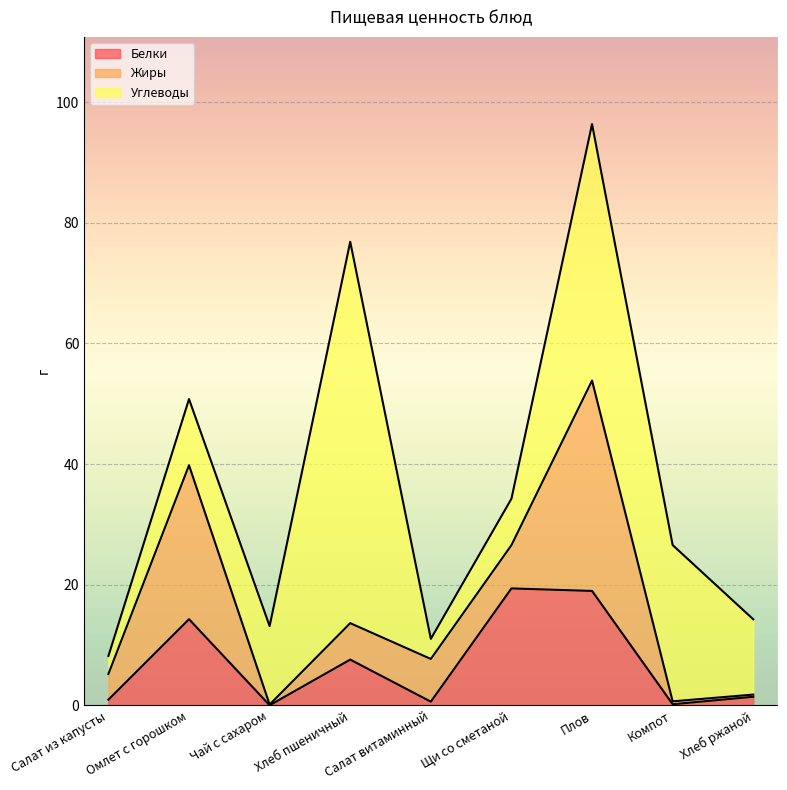

True or false: Углеводы has a value of 11.1 at Щи со сметаной.

False